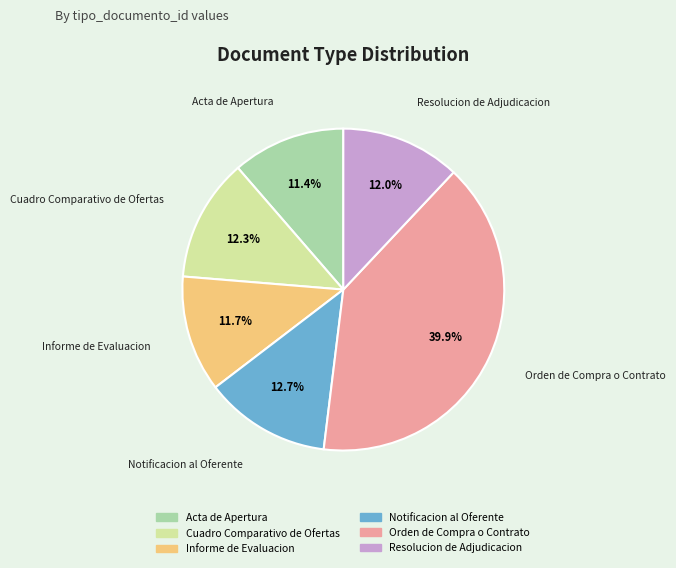

Approximately how many times larger is the value at Resolucion de Adjudicacion compared to Informe de Evaluacion?

1.0